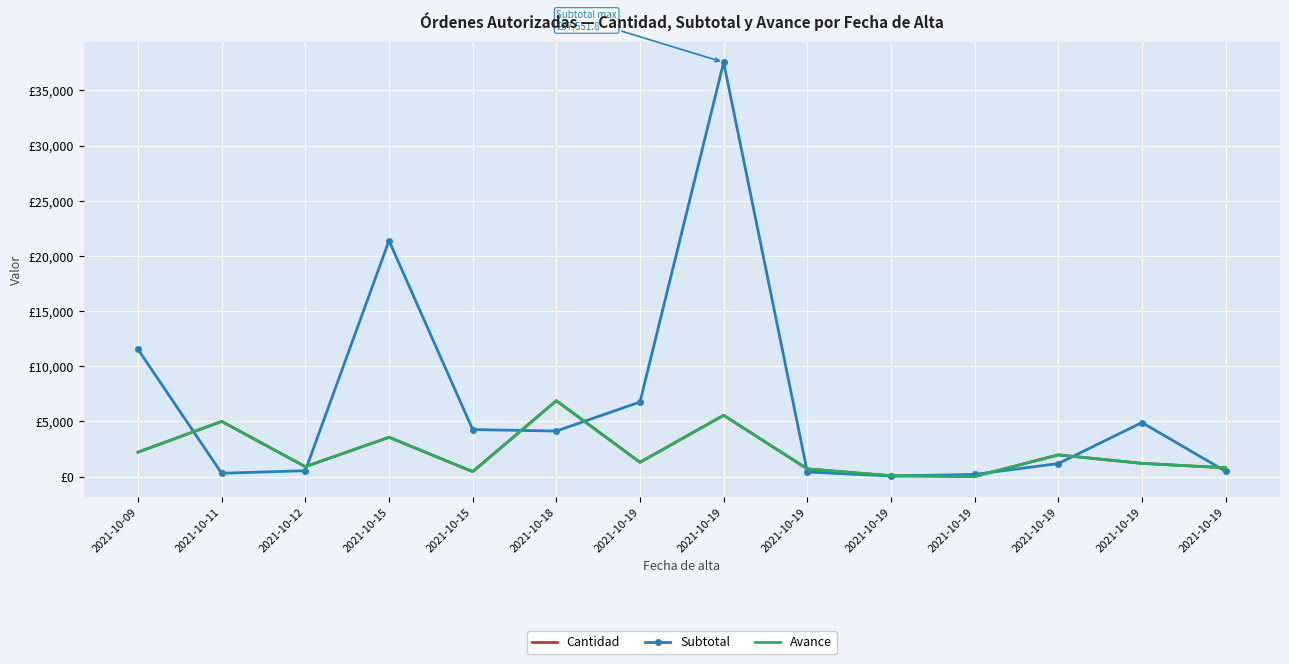

Rank the series at 2021-10-19 from lowest to highest value.

Cantidad, Avance, Subtotal